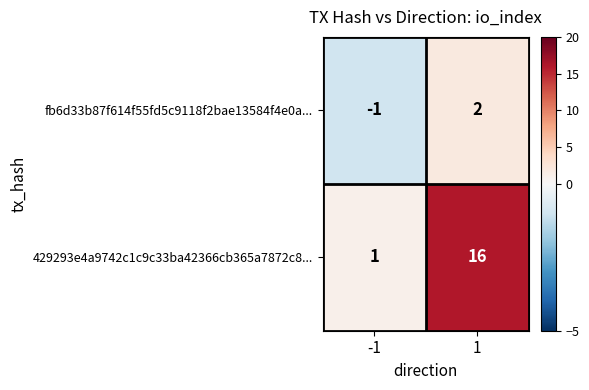

Which series has the widest spread of values?

429293e4a9742c1c9c33ba42366cb365a7872c8...